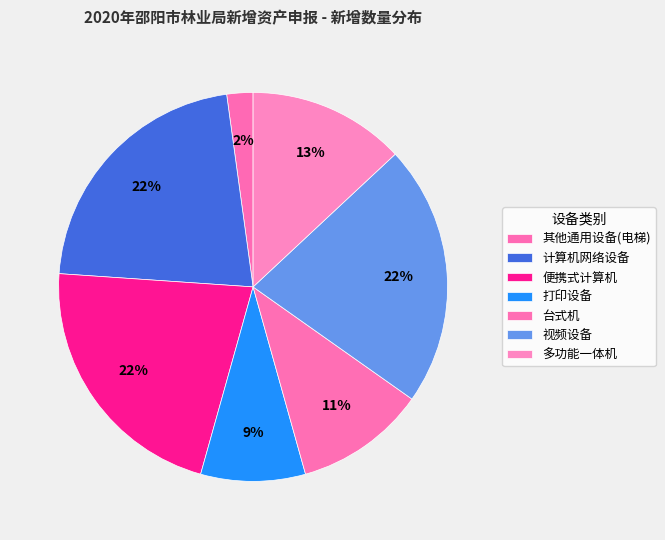

How much of the chart is everything except 其他通用设备(电梯)?

97.8%